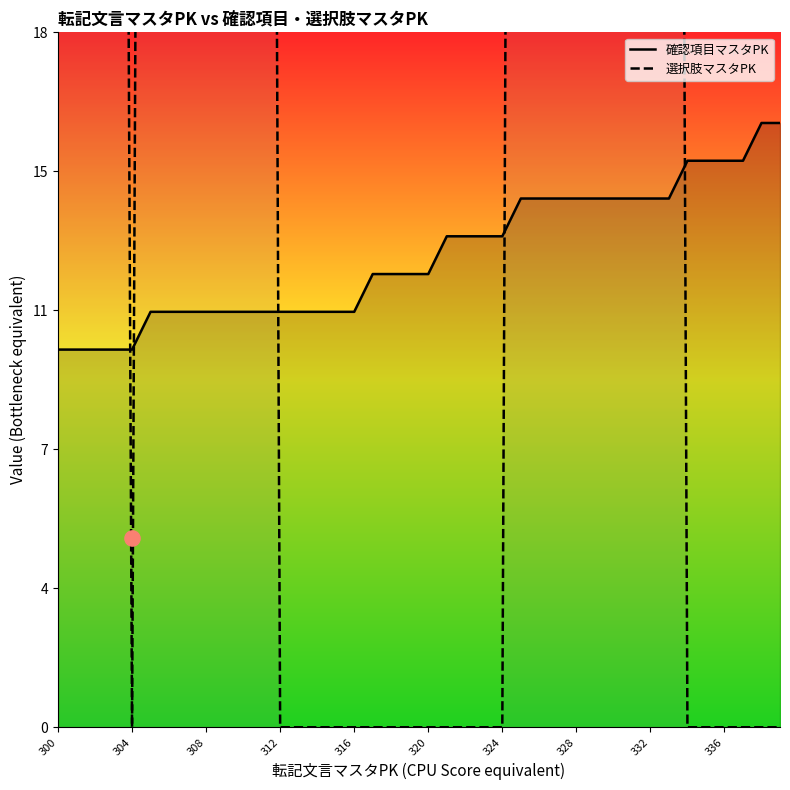

What is the total value across all series at 316?

11